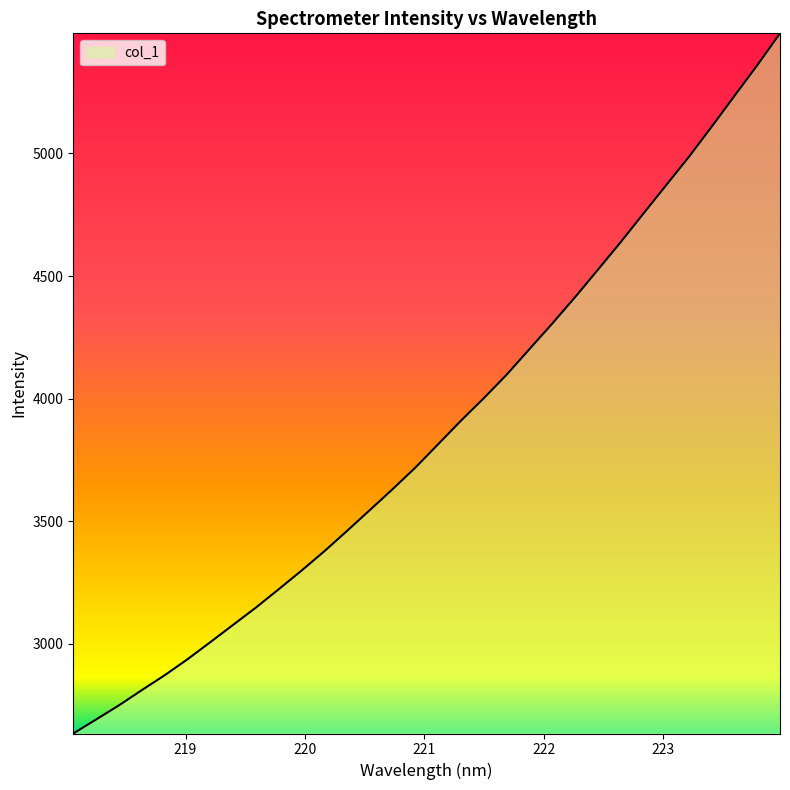

What is the difference between the maximum and minimum values?

2856.6